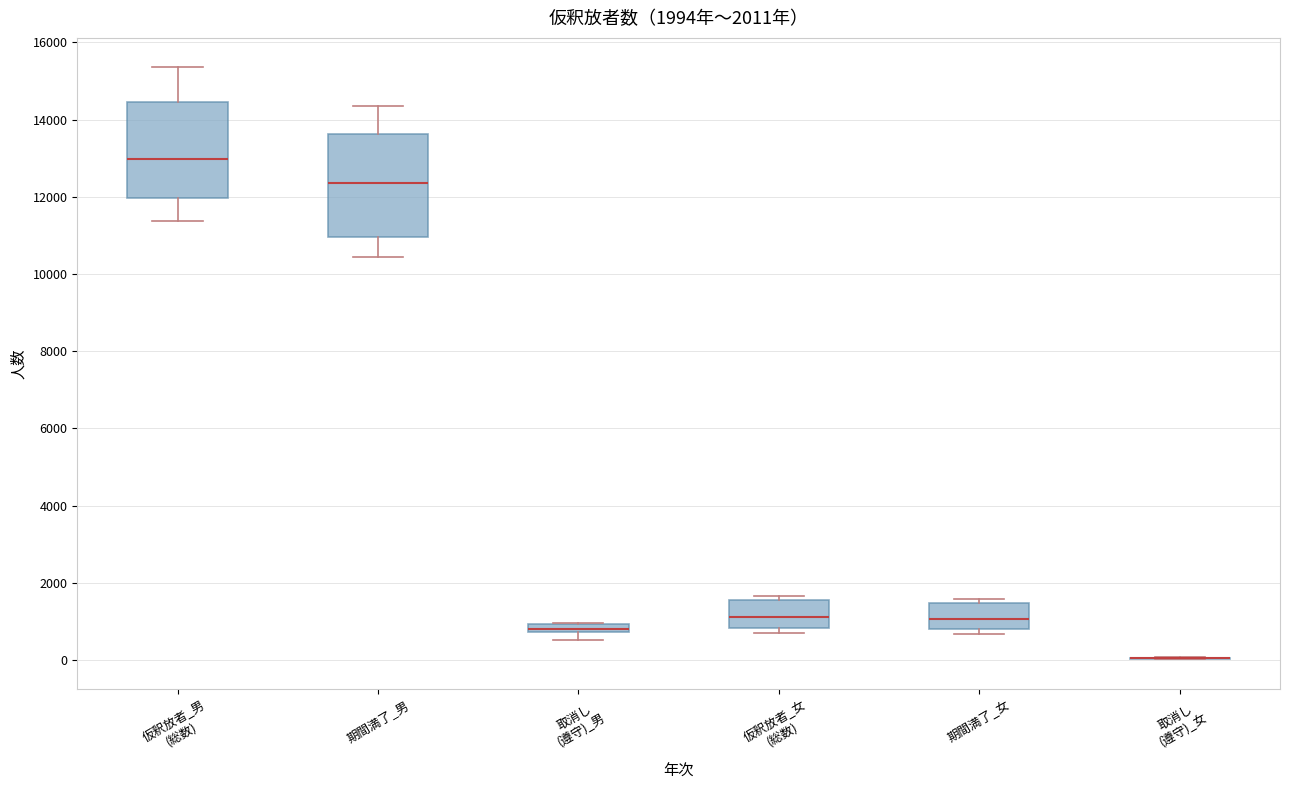

Which box is the tallest, from its lower edge to its upper edge?

期間満了_男